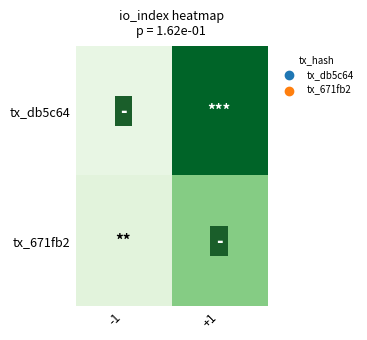

Reading left to right, what are all the values shown in this chart?

tx_db5c64: -1=-1	+1=40
tx_671fb2: -1=1	+1=17